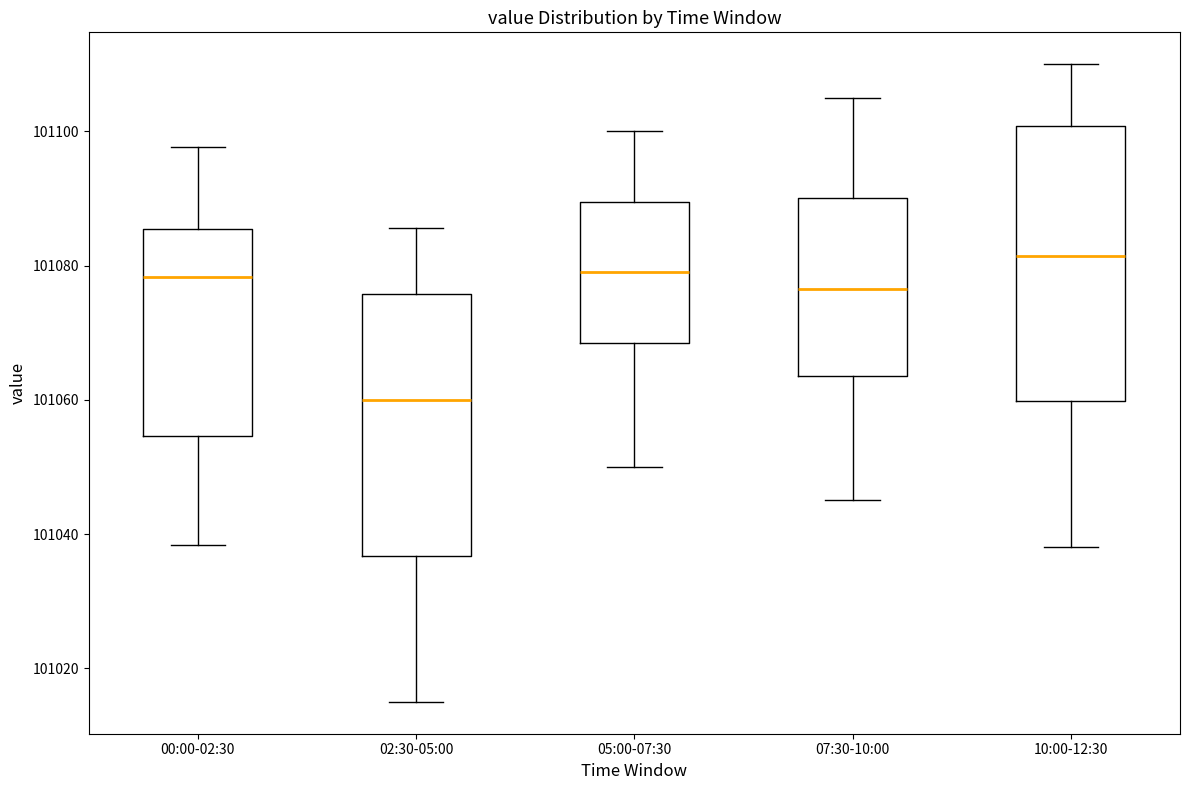

Reading left to right, read every box against the y-axis: the position of its median line, the range the box covers, and the ends of its whiskers. The values are not printed on the chart, so give them approximately, as read against the axis.

00:00-02:30: median 101078, box 101054 to 101086, whiskers 101038 to 101098
02:30-05:00: median 101060, box 101036 to 101076, whiskers 101016 to 101086
05:00-07:30: median 101080, box 101068 to 101090, whiskers 101050 to 101100
07:30-10:00: median 101076, box 101064 to 101090, whiskers 101046 to 101106
10:00-12:30: median 101082, box 101060 to 101100, whiskers 101038 to 101110